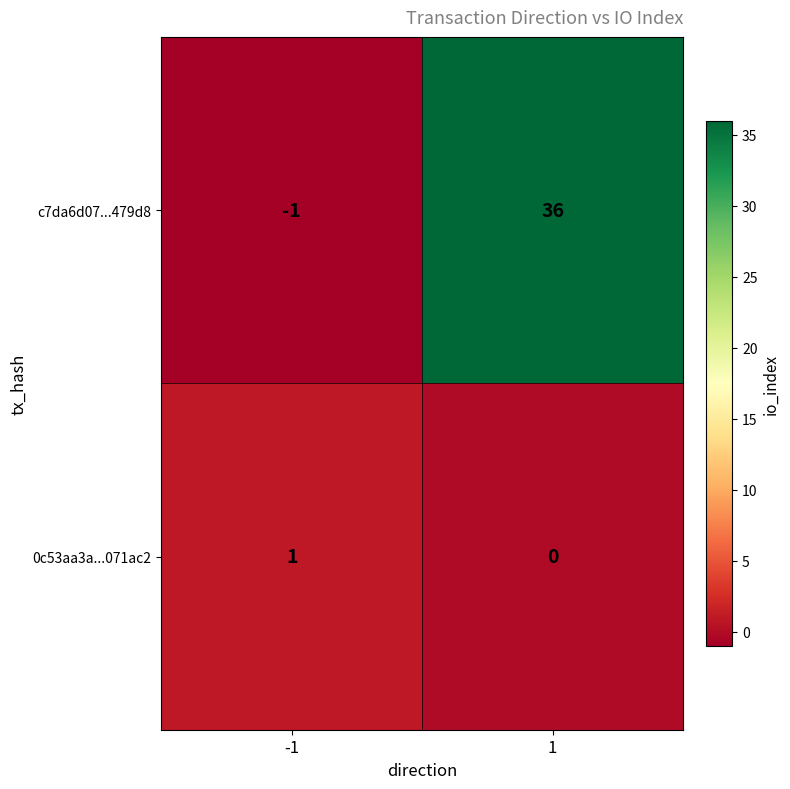

Reading right to left, what are all the values shown in this chart?

c7da6d07...479d8: 1=36	-1=-1
0c53aa3a...071ac2: 1=0	-1=1